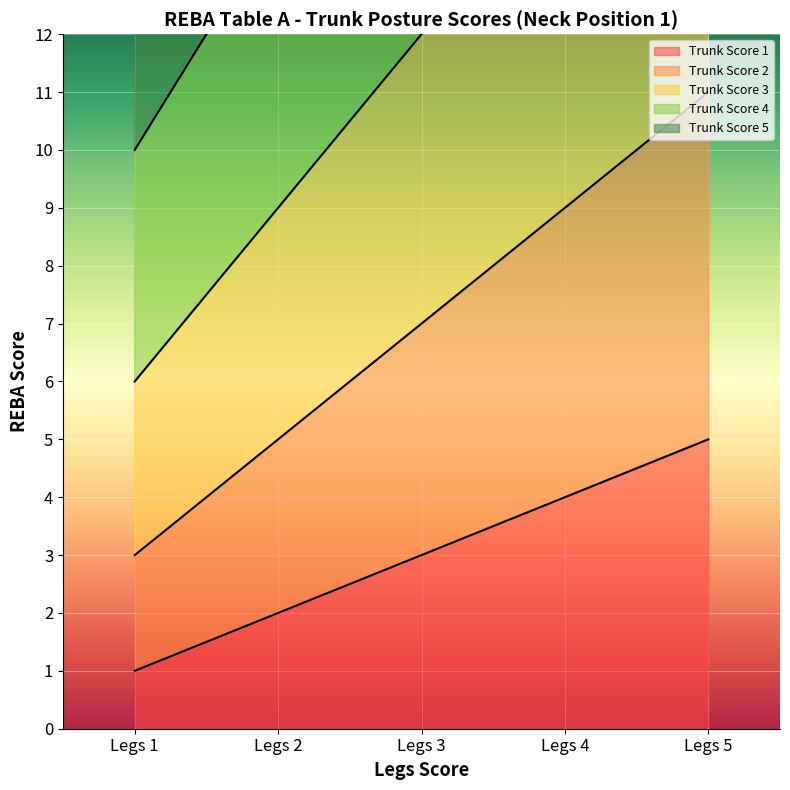

Reading right to left, list all the values displayed in this chart.

Trunk Score 1: 5	4	3	2	1
Trunk Score 2: 11	9	7	5	3
Trunk Score 3: 18	15	12	9	6
Trunk Score 4: 26	22	18	14	10
Trunk Score 5: 34	29	24	19	14